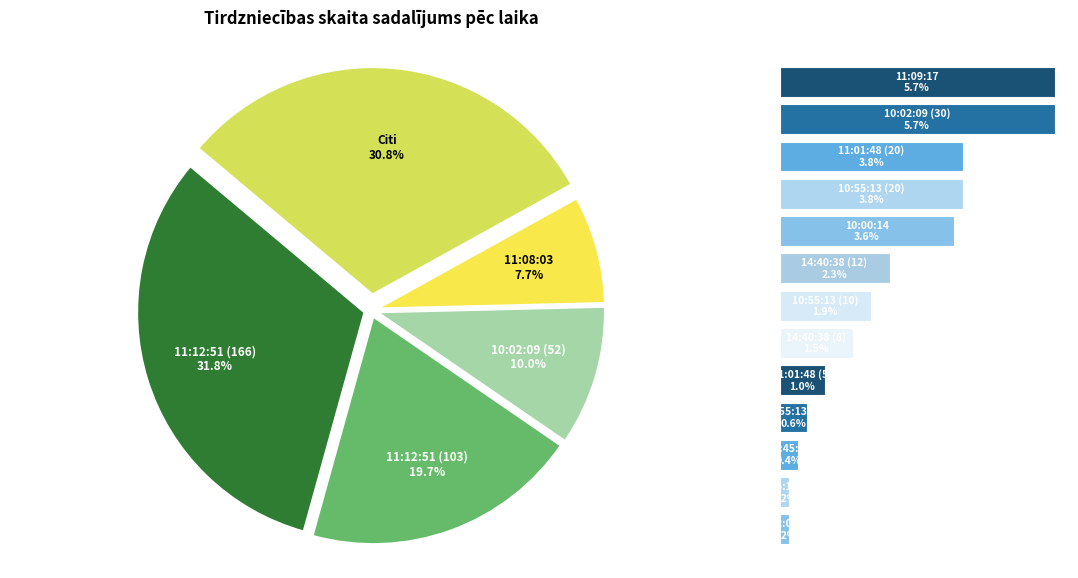

Does 6 account for over 50% of the chart?

No